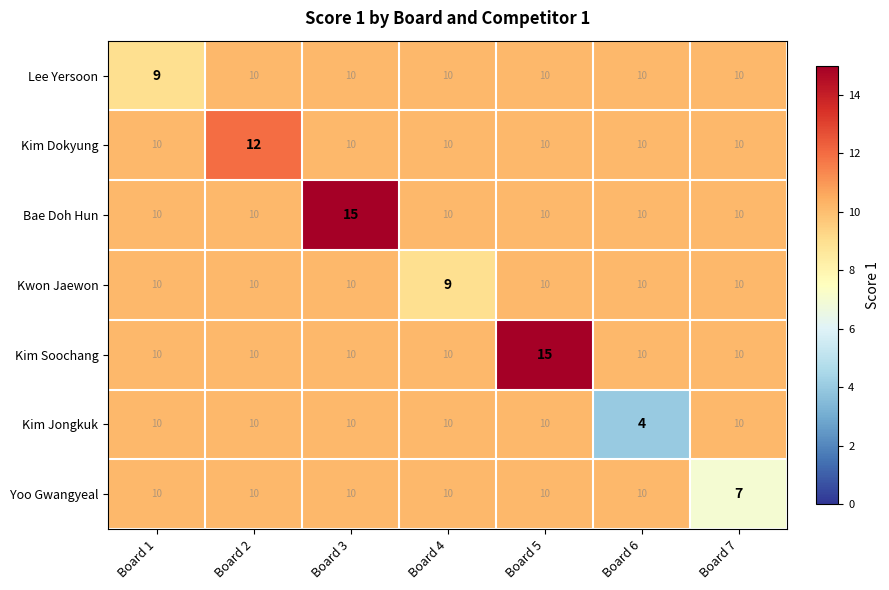

What is the minimum value for Kim Soochang?

10